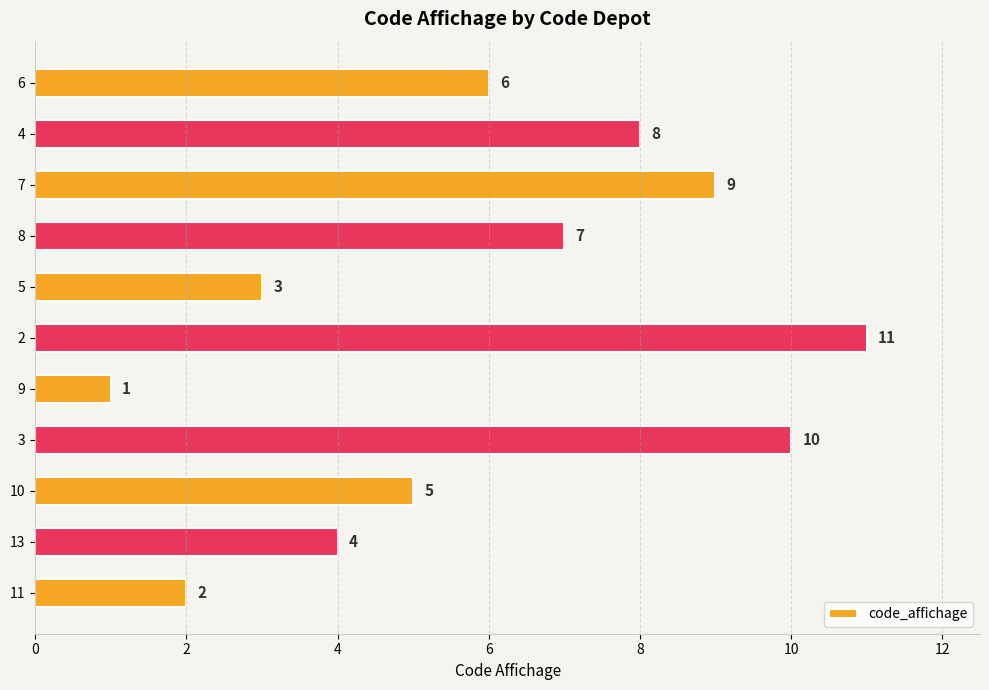

How many bars are there in total?

11